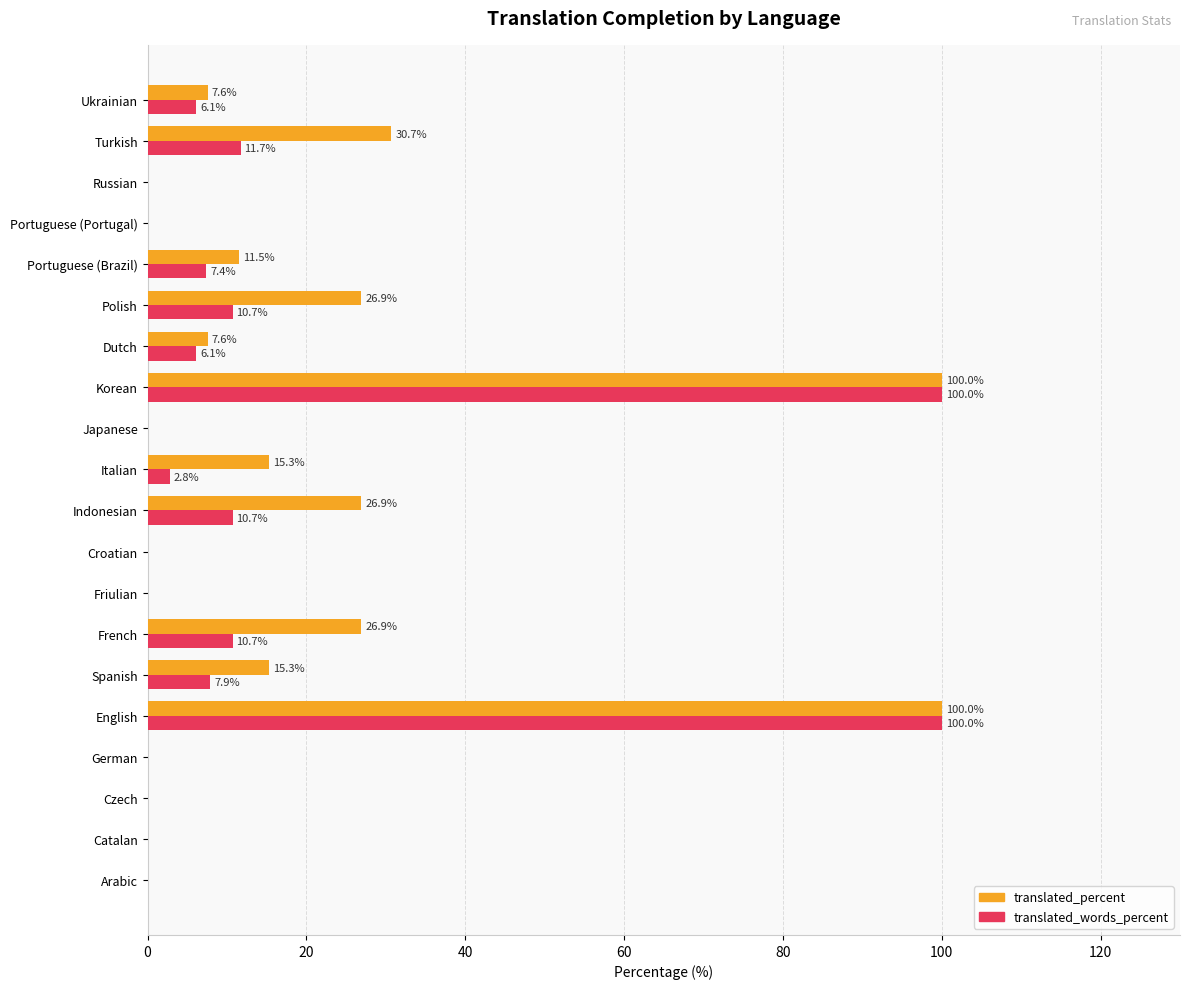

Where is translated_percent nearest to the value 50?

Turkish